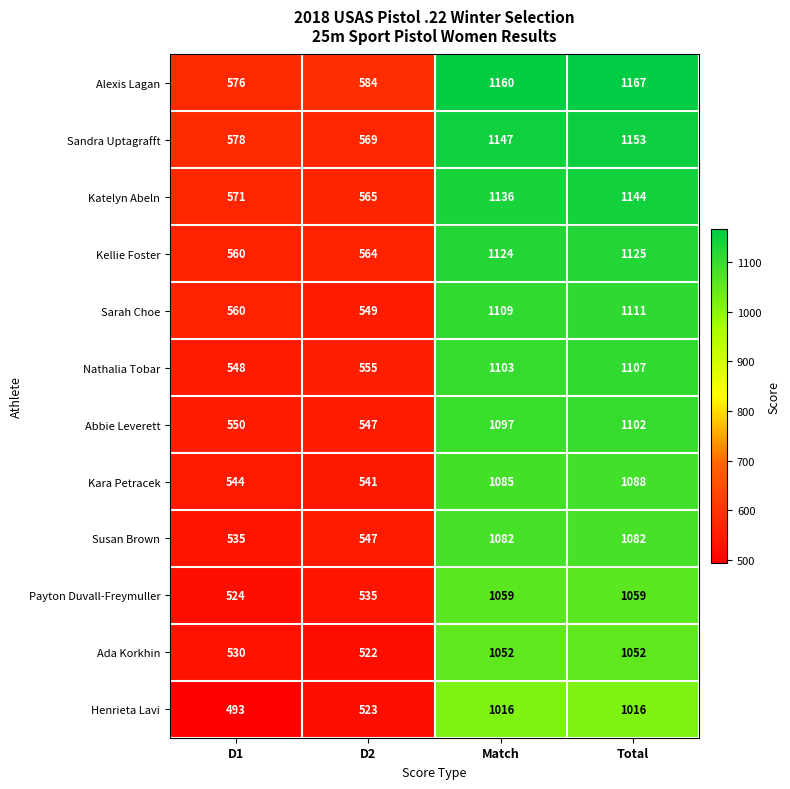

Which series changed the most between D2 and Total?

Sandra Uptagrafft